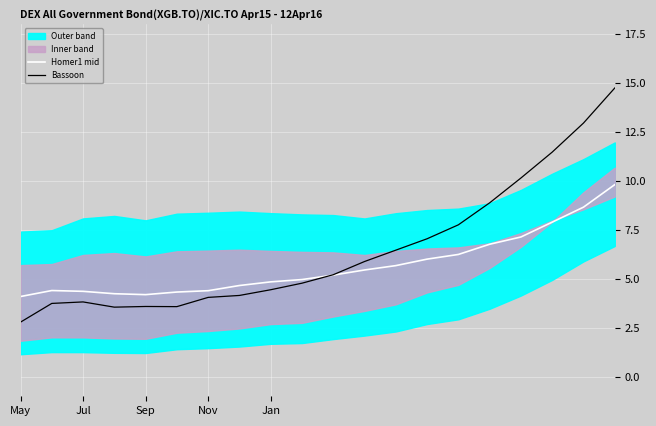

At which category does the chart reach its minimum across all series?

May